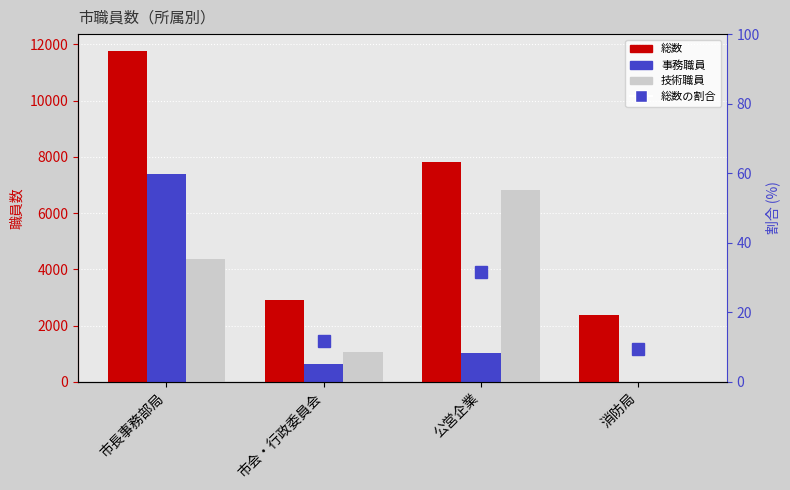

List the series in order of their peak value, highest first.

総数, 事務職員, 技術職員